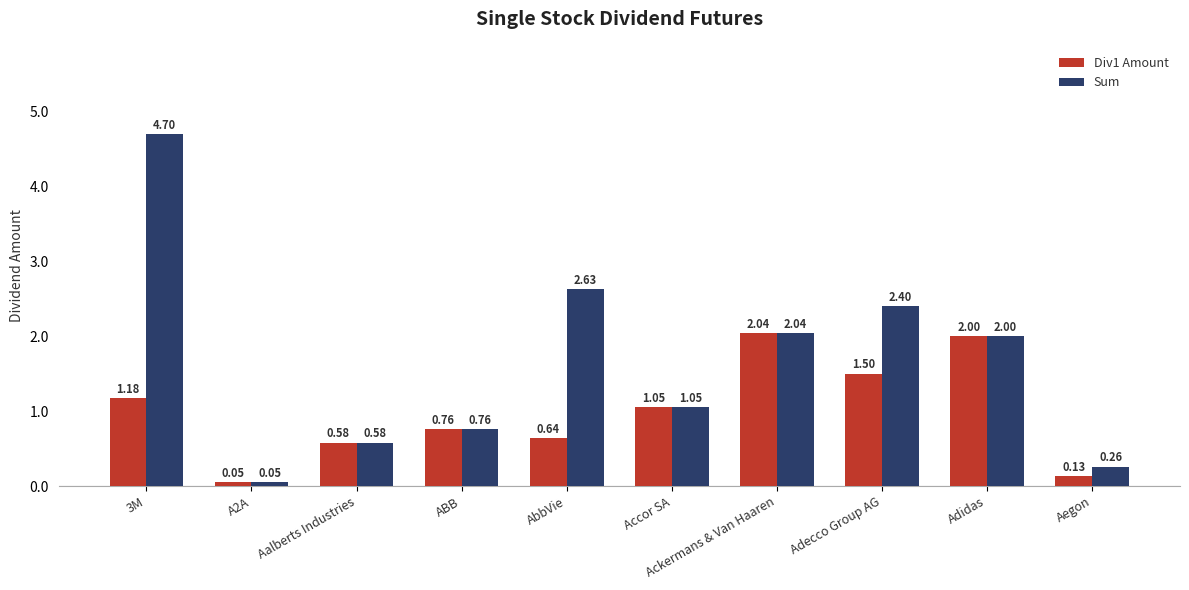

Which series has the widest spread of values?

Sum